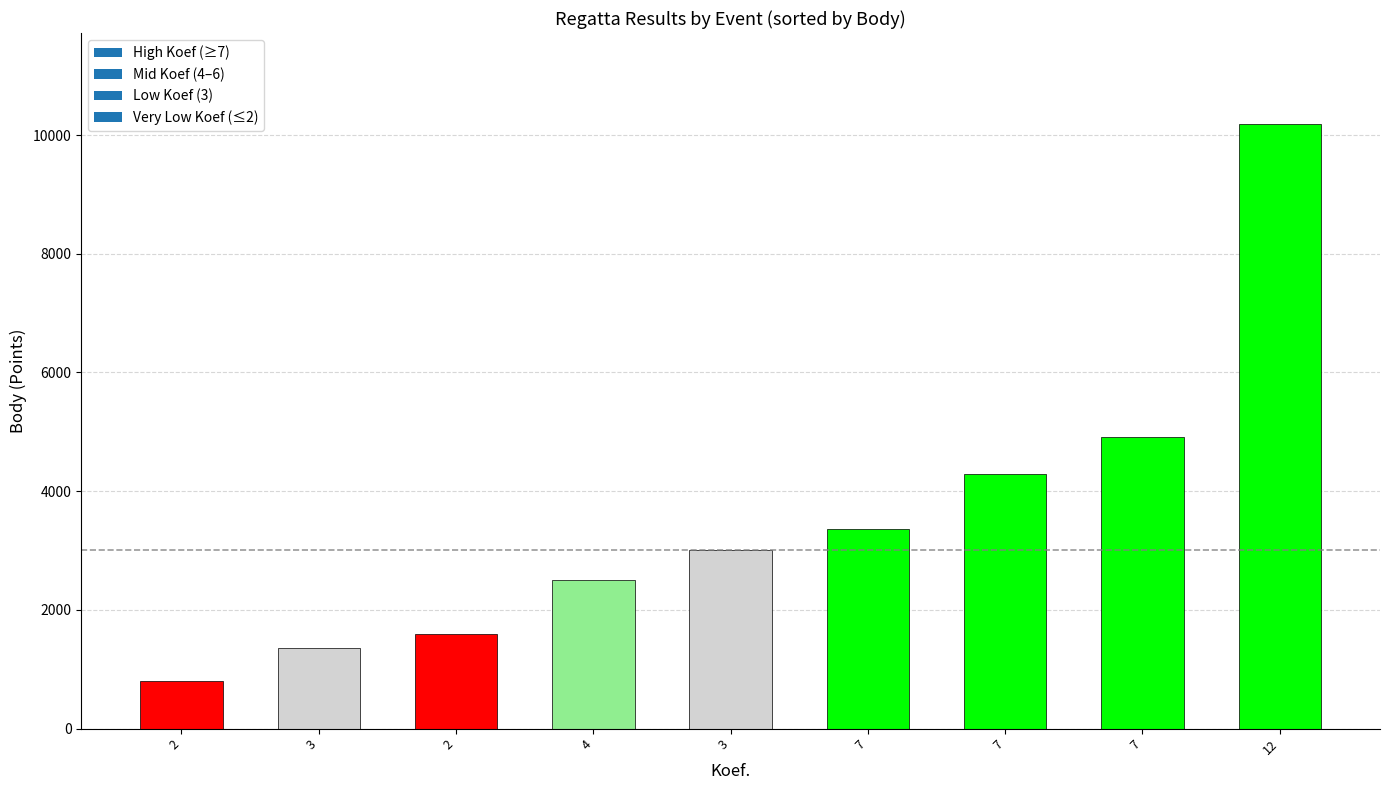

What is the label of the 1st bar from the right?

12